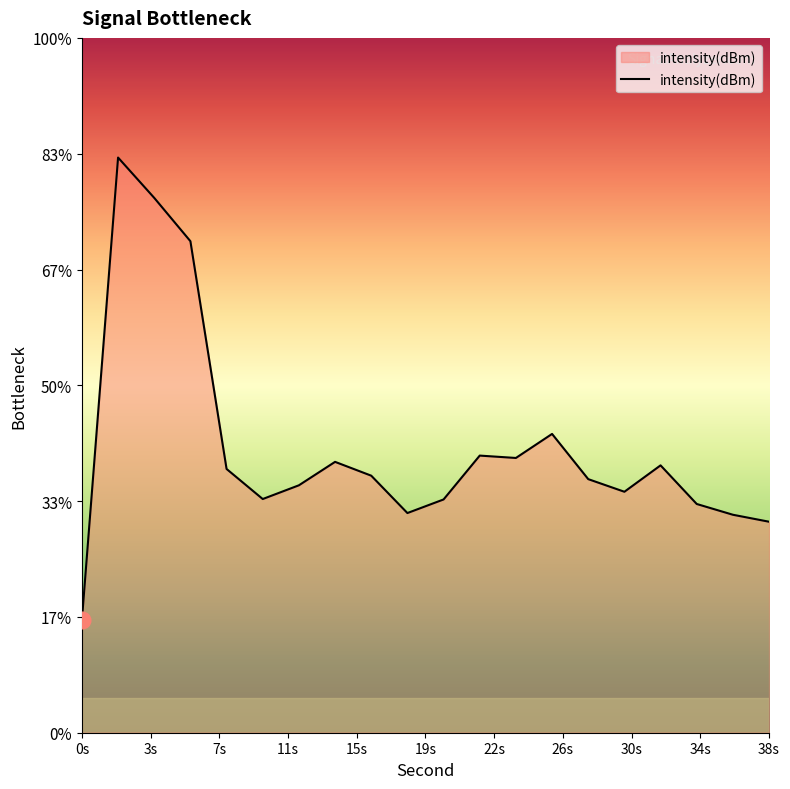

Between 6 and 30, which is larger?

6